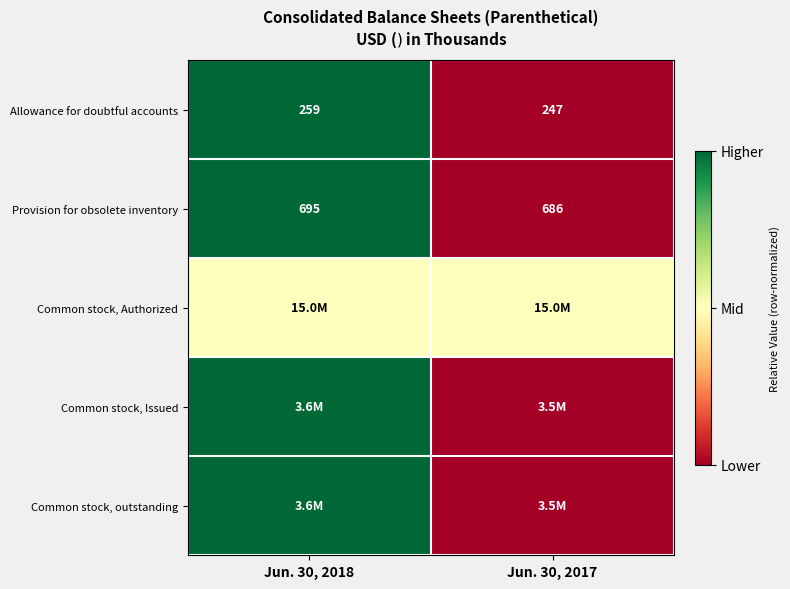

What is the average value of the Provision for obsolete inventory series?

690.5